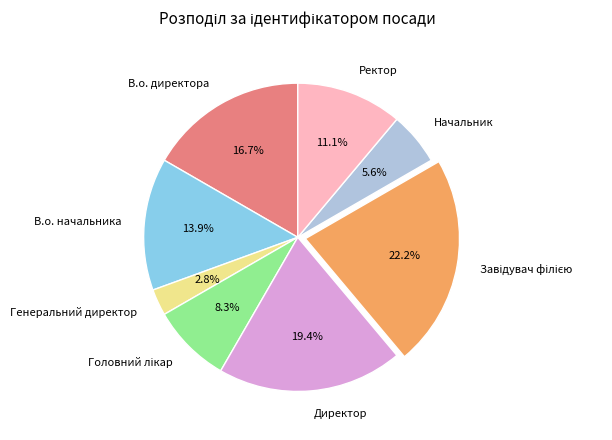

What is the smallest slice in the pie chart?

Генеральний директор